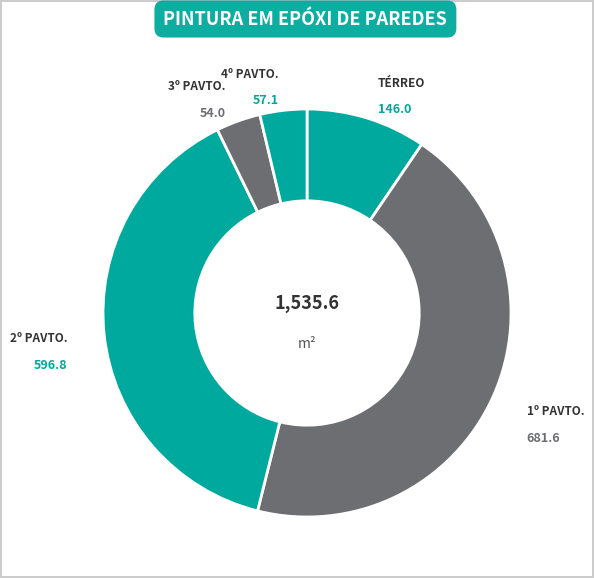

Count the number of slices in the pie.

5